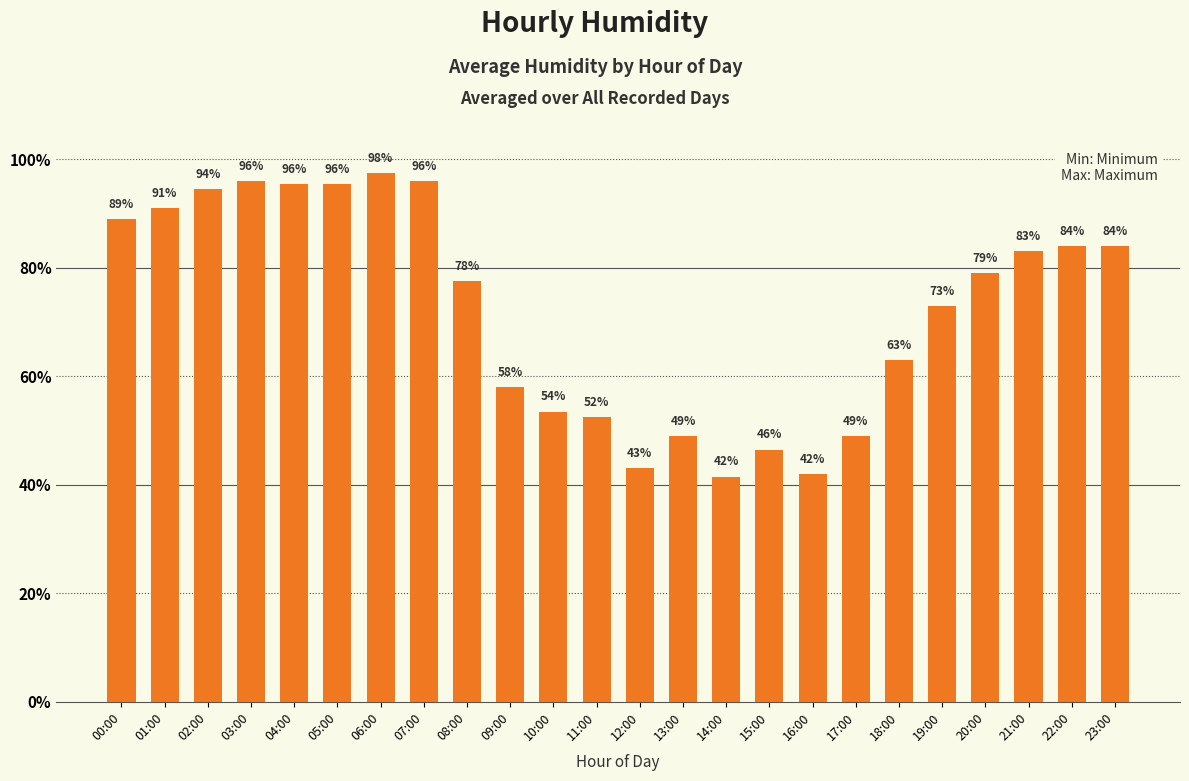

What is the difference between the second highest and second lowest values?

54.0